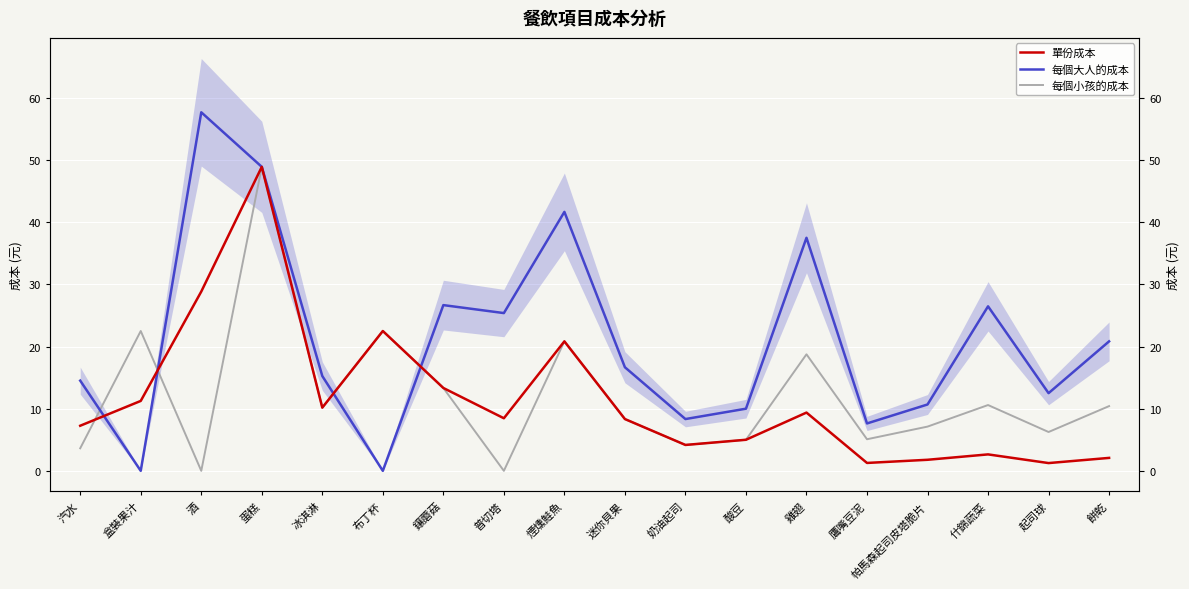

What is the sum of all 每個小孩的成本 values?

217.6